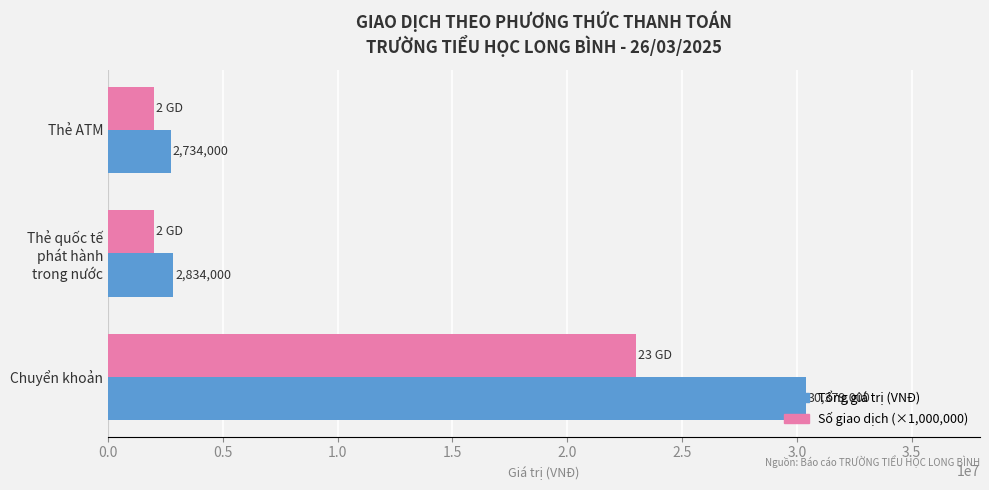

Which series has the largest range (max minus min)?

Tổng giá trị (VNĐ)